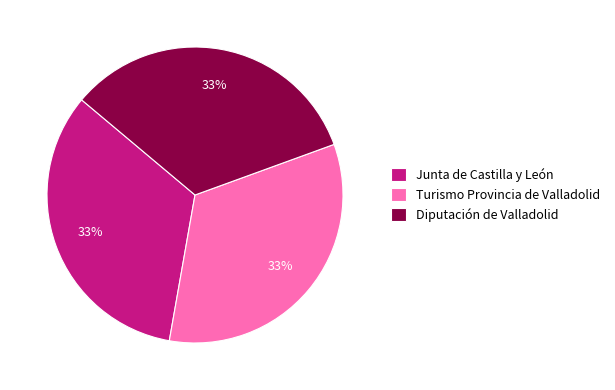

Does Junta de Castilla y León account for over 50% of the chart?

No